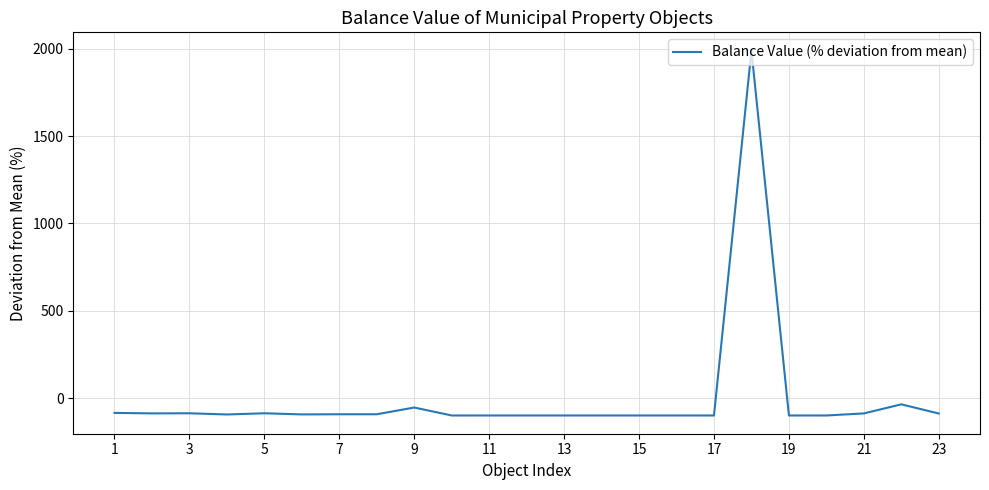

What is the minimum value shown in the chart?

-100.0